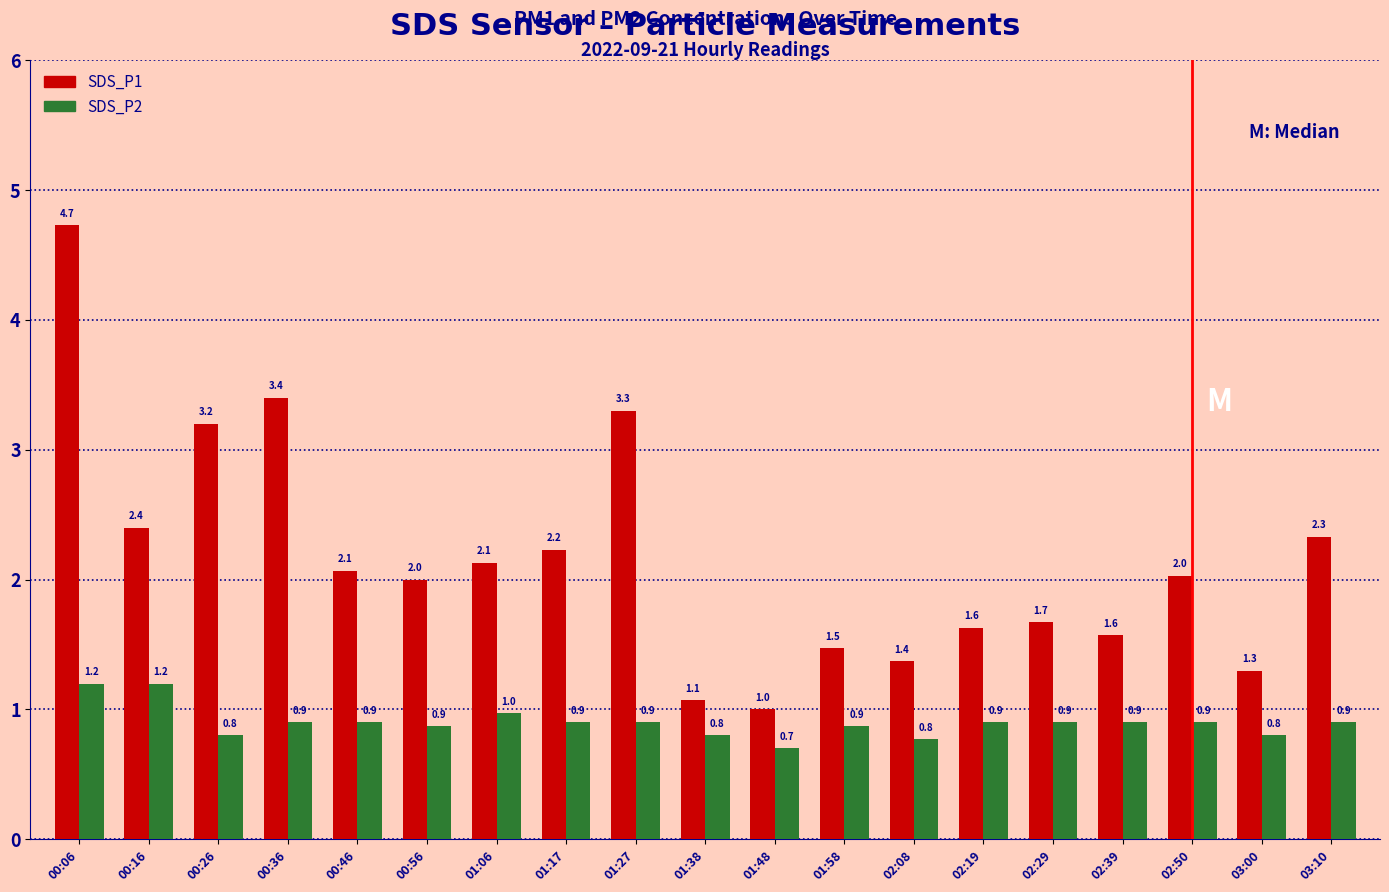

At 00:56, list the series in order from largest to smallest.

SDS_P1, SDS_P2